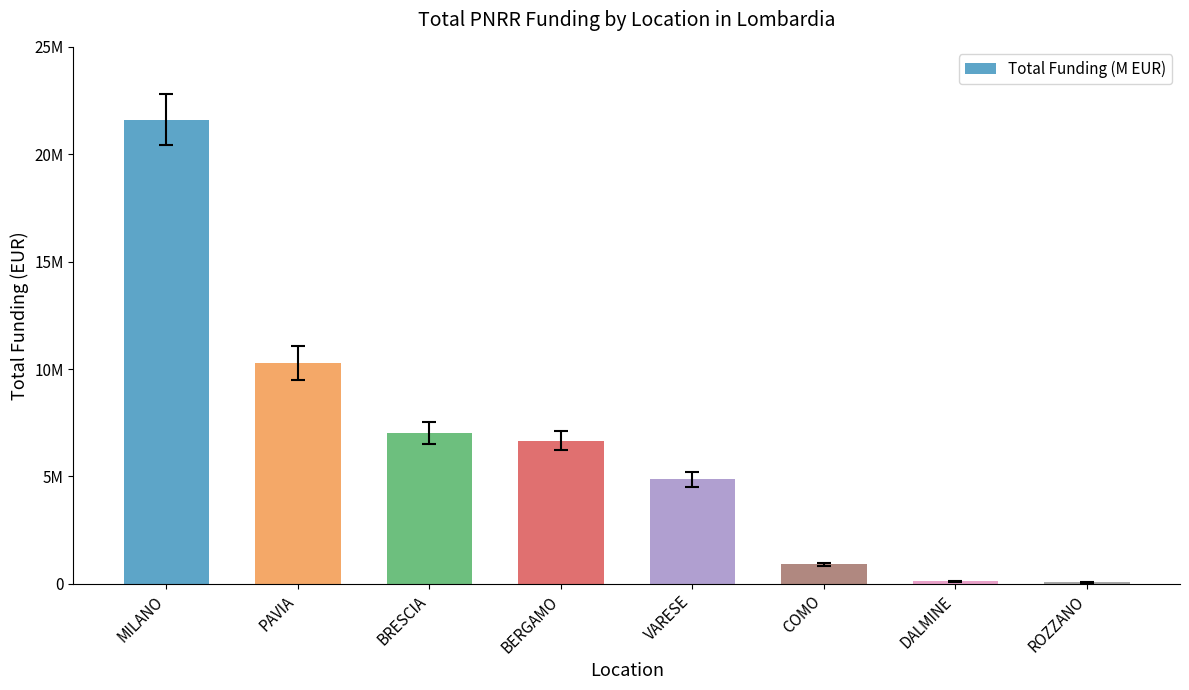

What is the greatest value displayed?

21615132.0